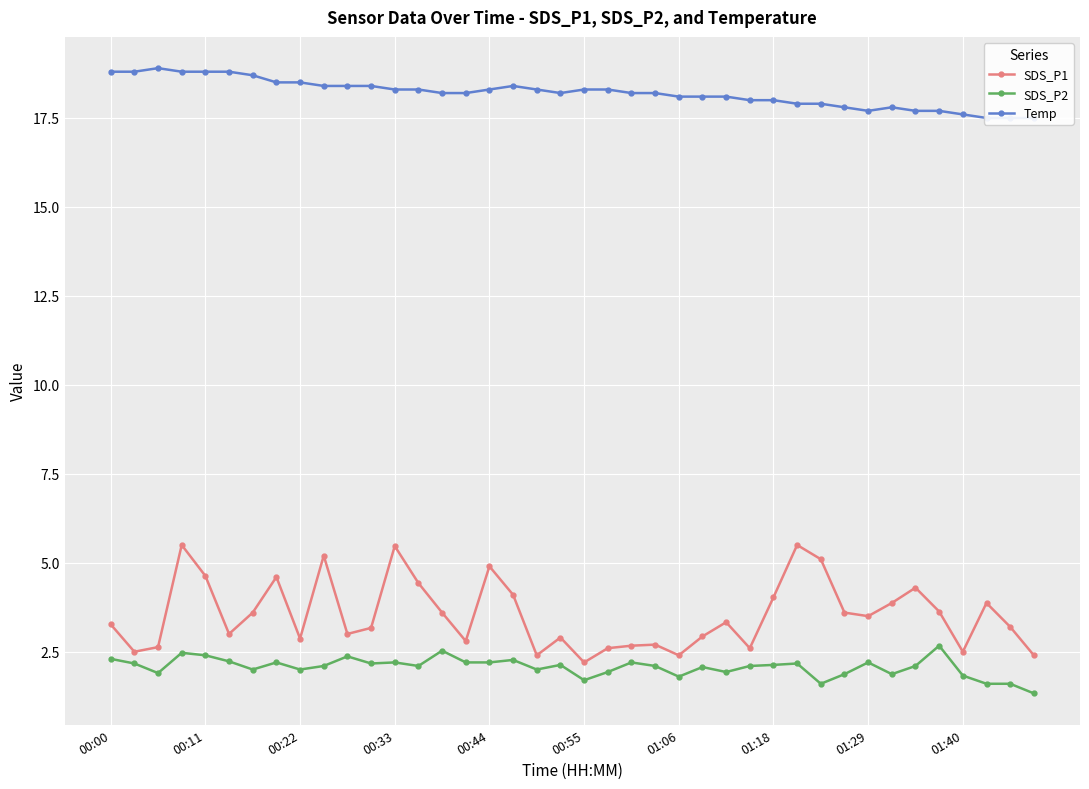

How many lines are shown in the chart?

3